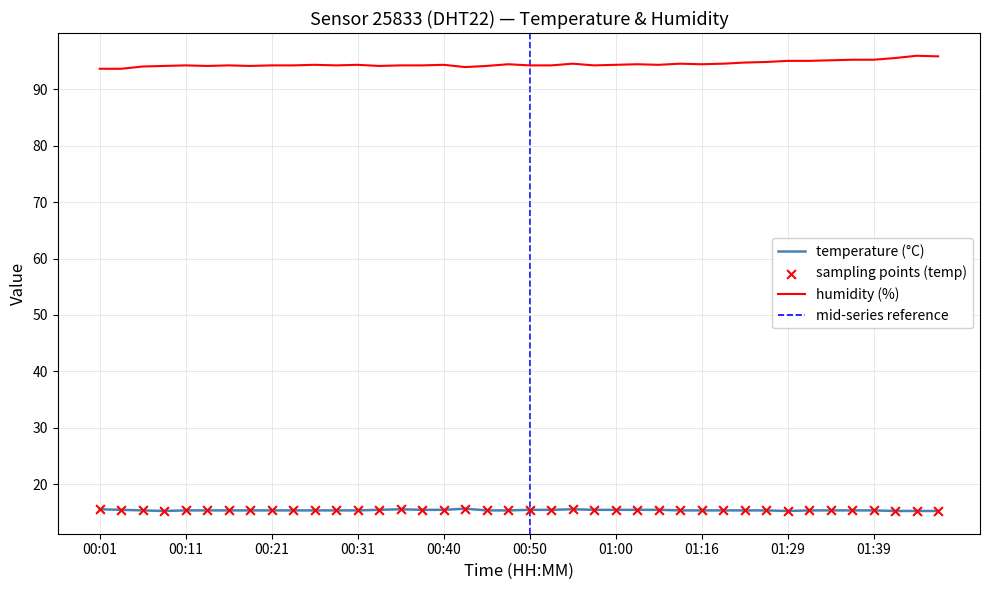

What is the total value across all series at 01:00?

109.8